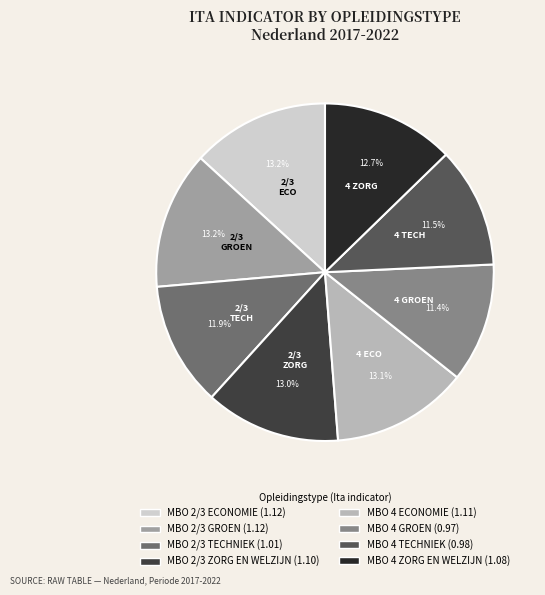

Combined, do MBO 2/3 ZORG EN WELZIJN and MBO 2/3 TECHNIEK account for over 50%?

No